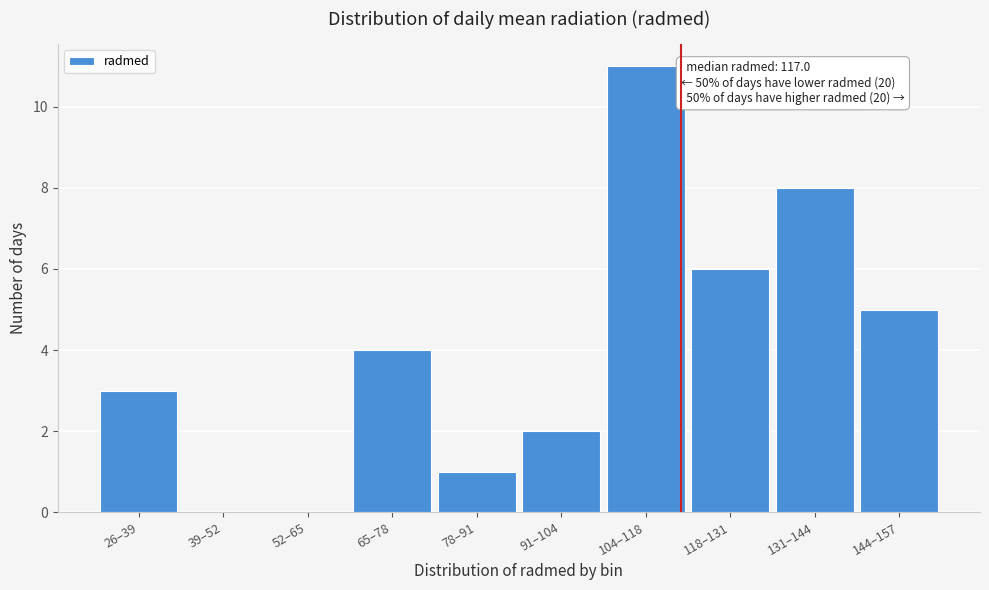

Reading left to right, what are all the values shown in this chart?

26–39=3	39–52=0	52–65=0	65–78=4	78–91=1	91–104=2	104–118=11	118–131=6	131–144=8	144–157=5